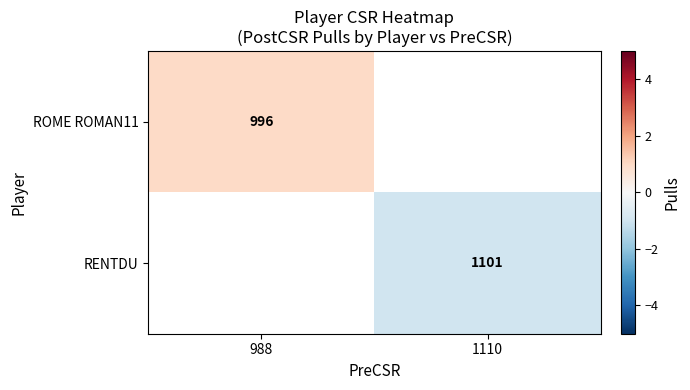

Is the value of ROME ROMAN11 at 988 greater than the value of RENTDU at 1110?

No